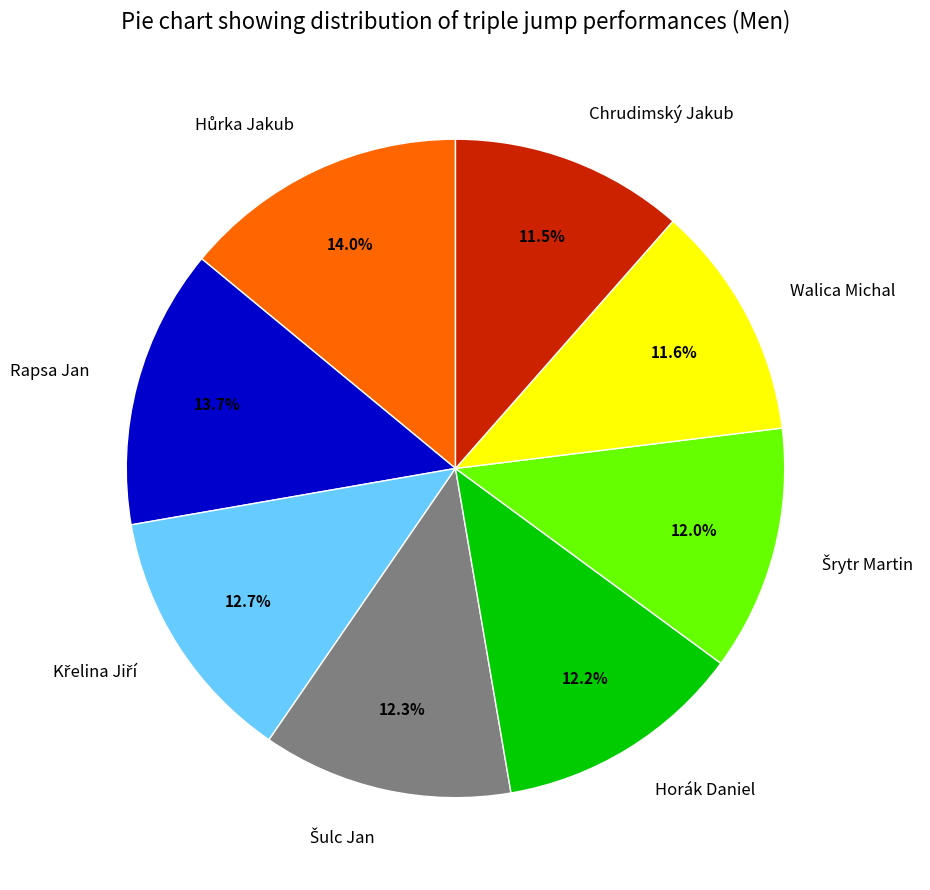

Combined, what portion of the pie is Chrudimský Jakub and Horák Daniel?

23.7%